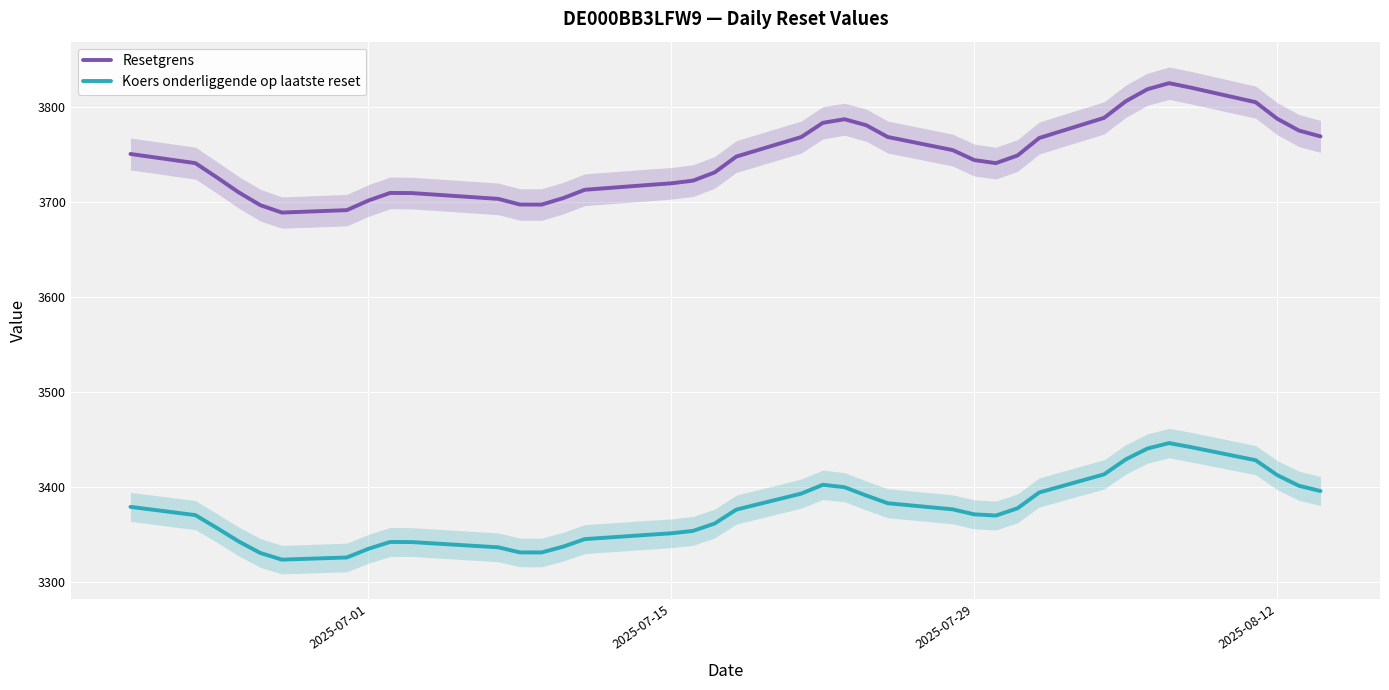

True or false: Koers onderliggende op laatste reset and Resetgrens intersect in this chart.

False